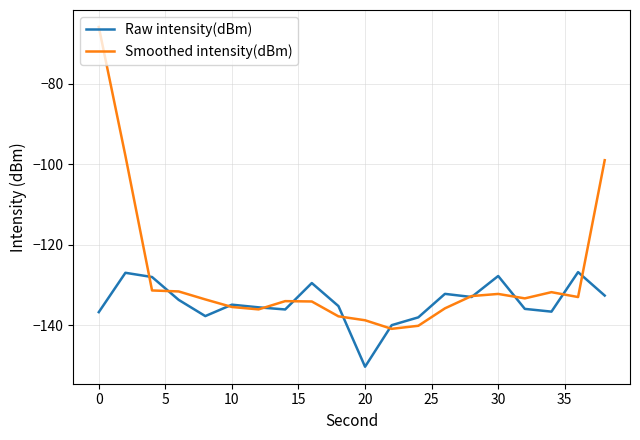

What is the lowest value of the Raw intensity(dBm) series?

-150.4